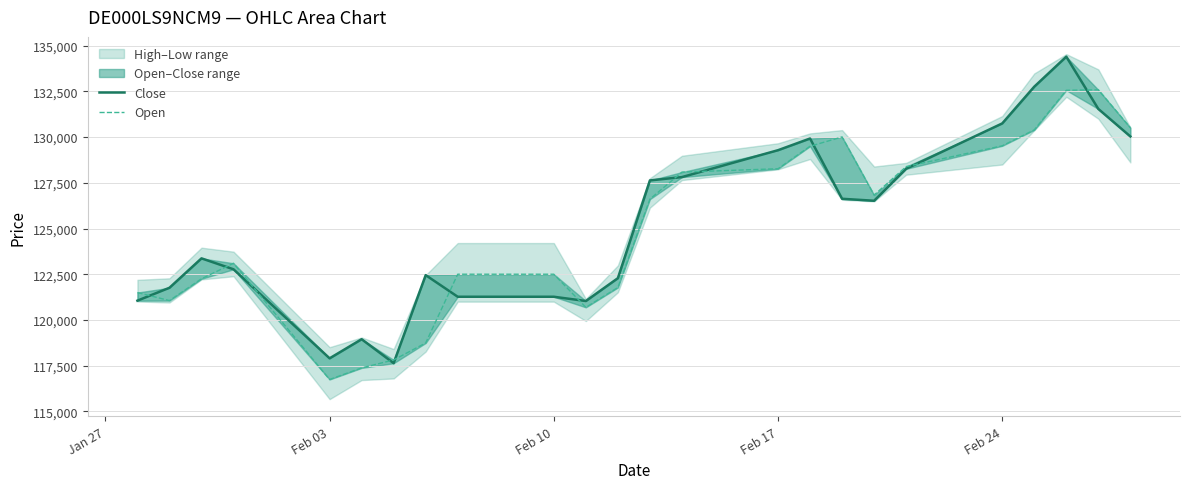

Which series ends up on top after the final intersection of Open and Close?

Open